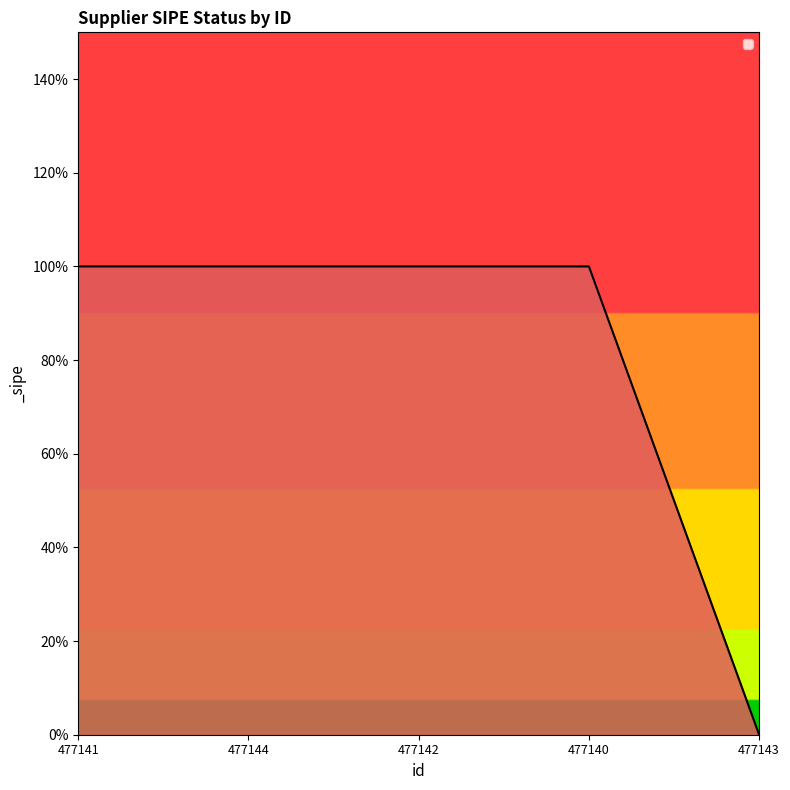

Is this an area chart (filled region under the line)?

Yes